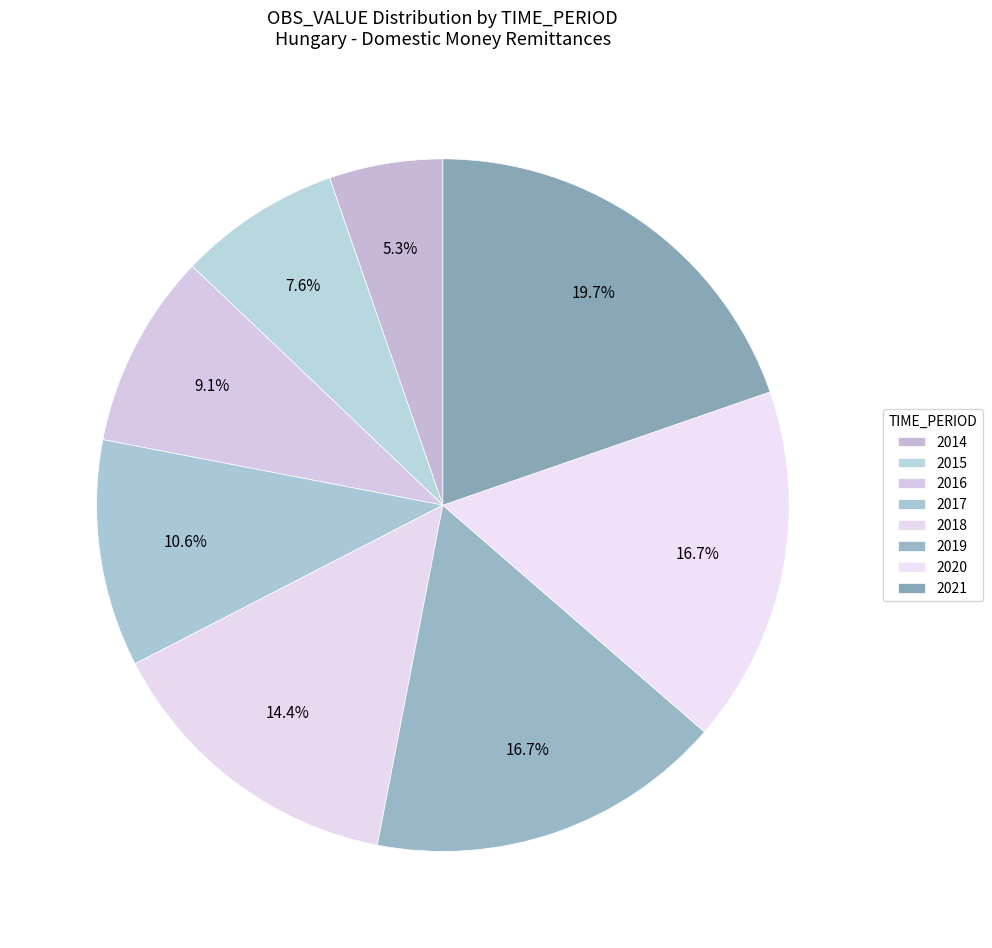

What percentage is NOT represented by 2015?

92.4%